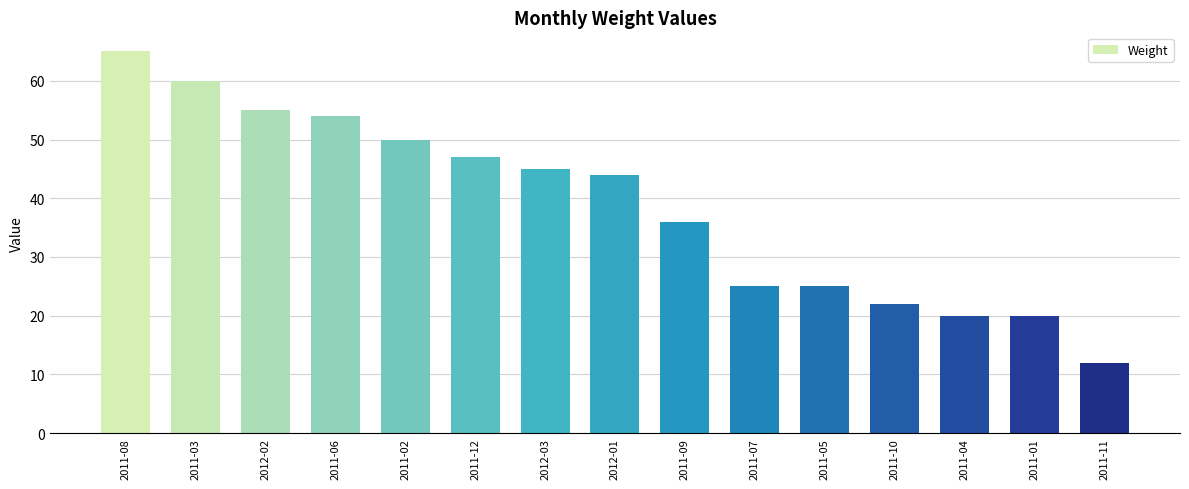

What is the smallest value displayed?

12